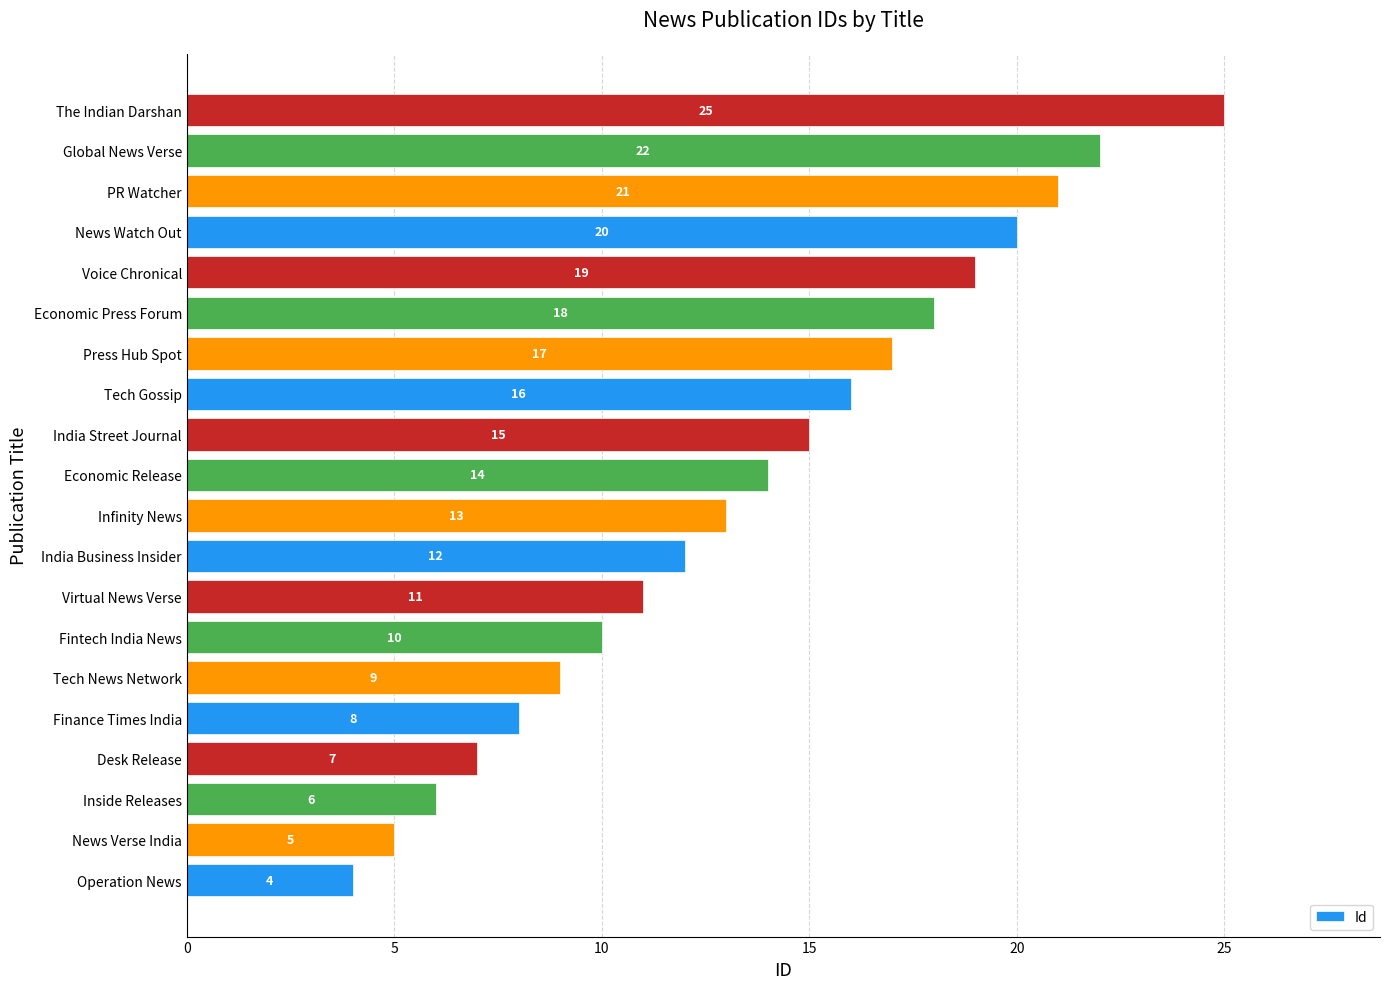

Reading bottom to top, what are all the values shown in this chart?

Operation News=4	News Verse India=5	Inside Releases=6	Desk Release=7	Finance Times India=8	Tech News Network=9	Fintech India News=10	Virtual News Verse=11	India Business Insider=12	Infinity News=13	Economic Release=14	India Street Journal=15	Tech Gossip=16	Press Hub Spot=17	Economic Press Forum=18	Voice Chronical=19	News Watch Out=20	PR Watcher=21	Global News Verse=22	The Indian Darshan=25